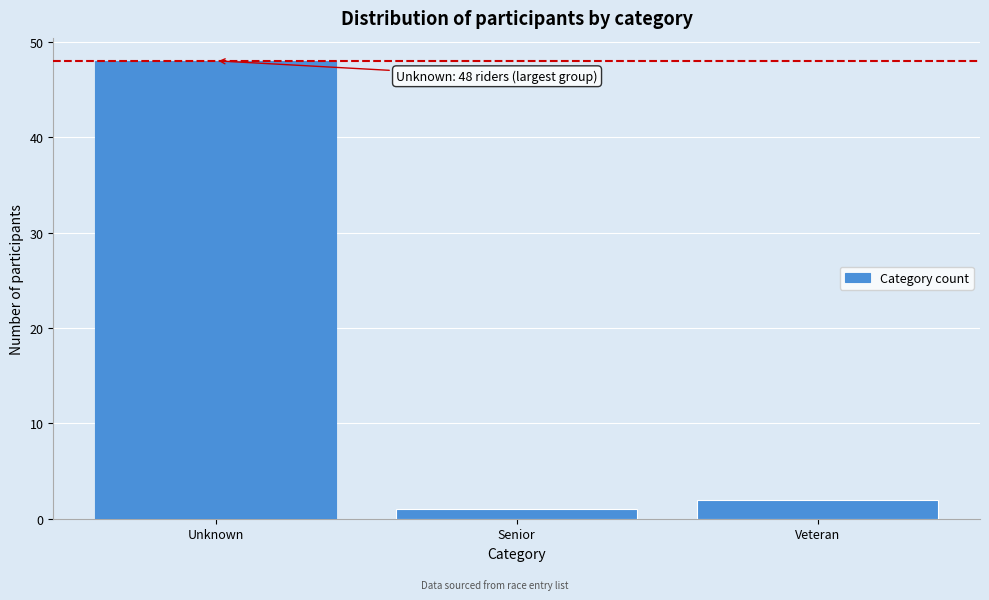

Reading left to right, list all the values displayed in this chart.

48	1	2